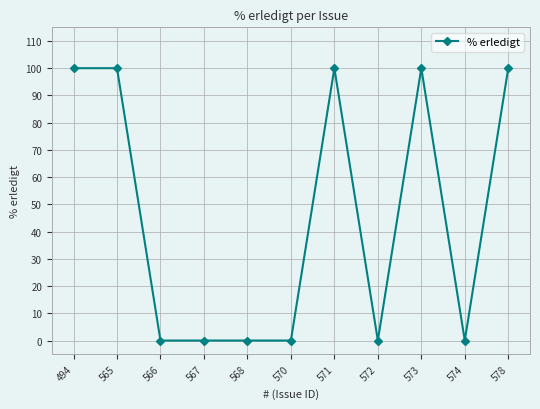

True or false: the data has more than 1 interior local peaks.

True